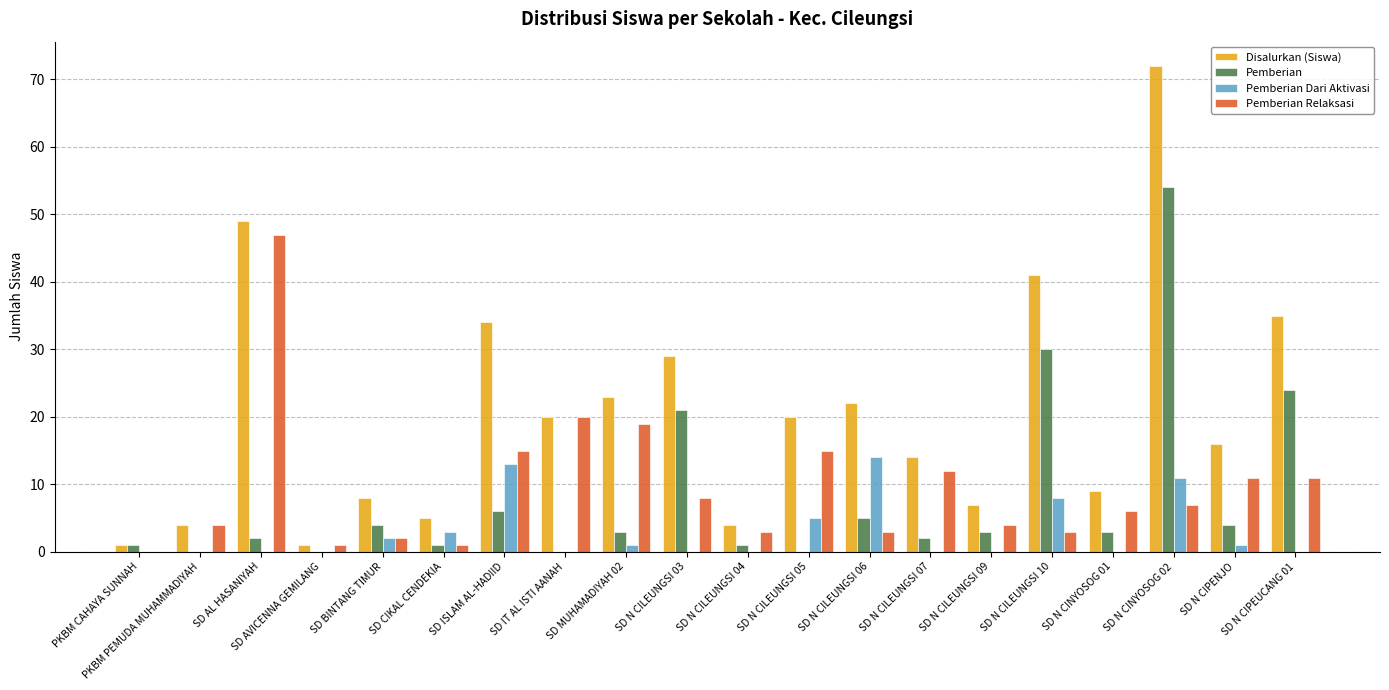

The Pemberian series shows -26 at SD AVICENNA GEMILANG. True or false?

False